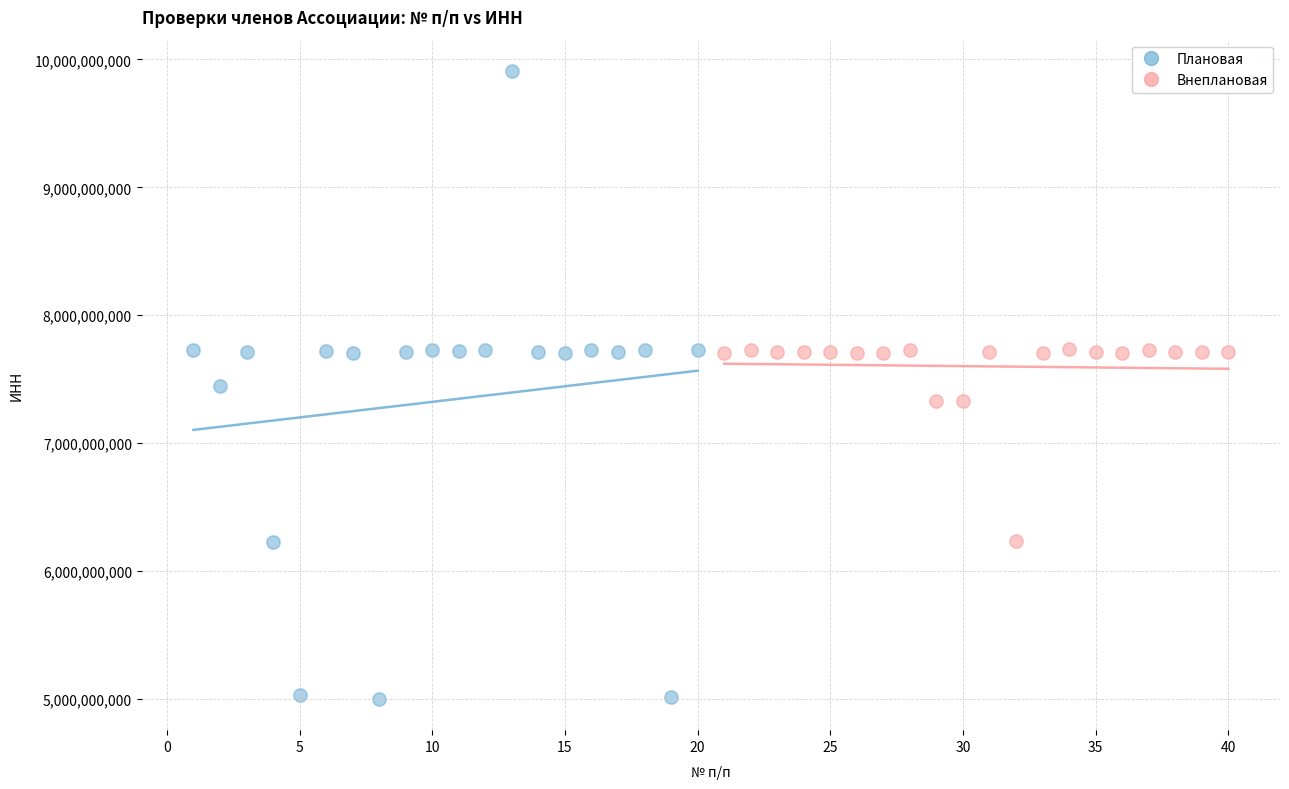

What are all the series names shown in the legend?

Плановая, Внеплановая